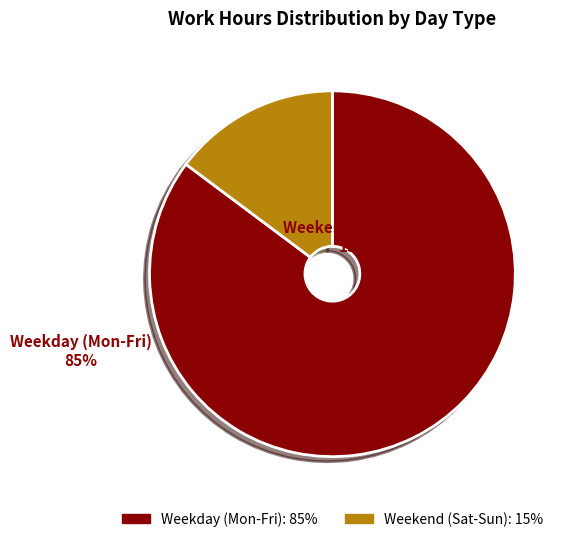

Which category accounts for the majority?

Weekday (Mon-Fri)